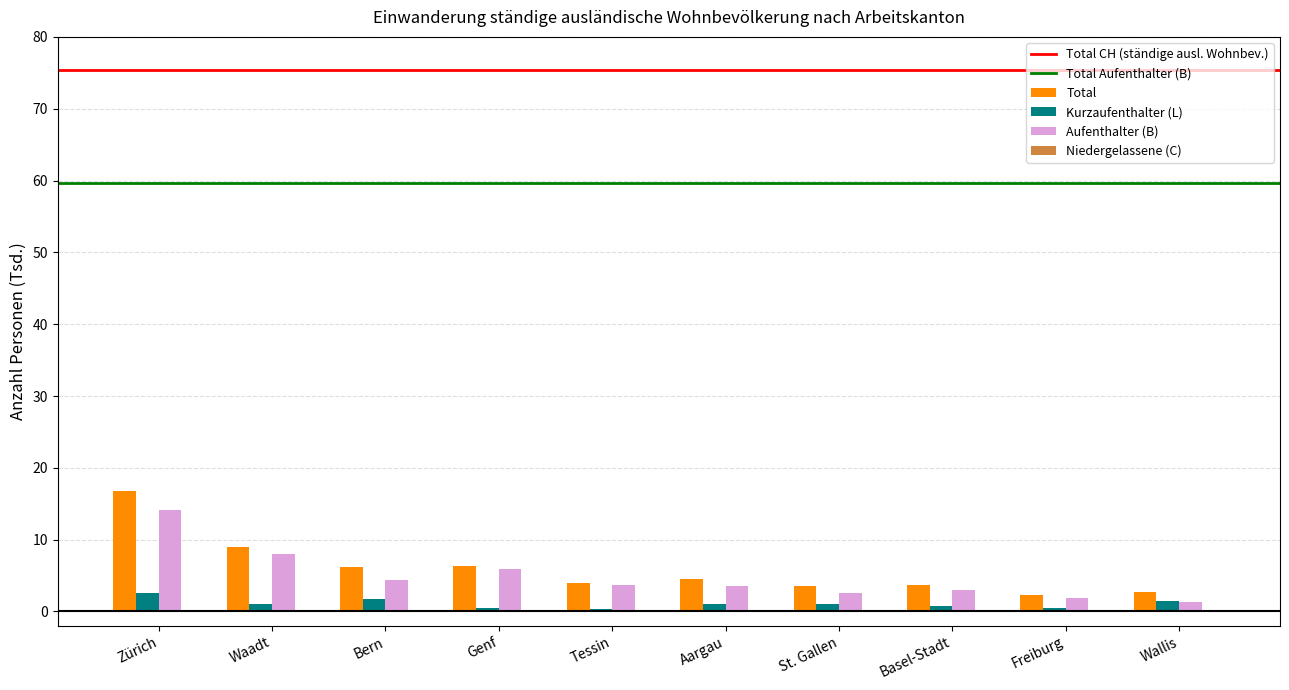

At which category is the sum across all series the highest?

Zürich